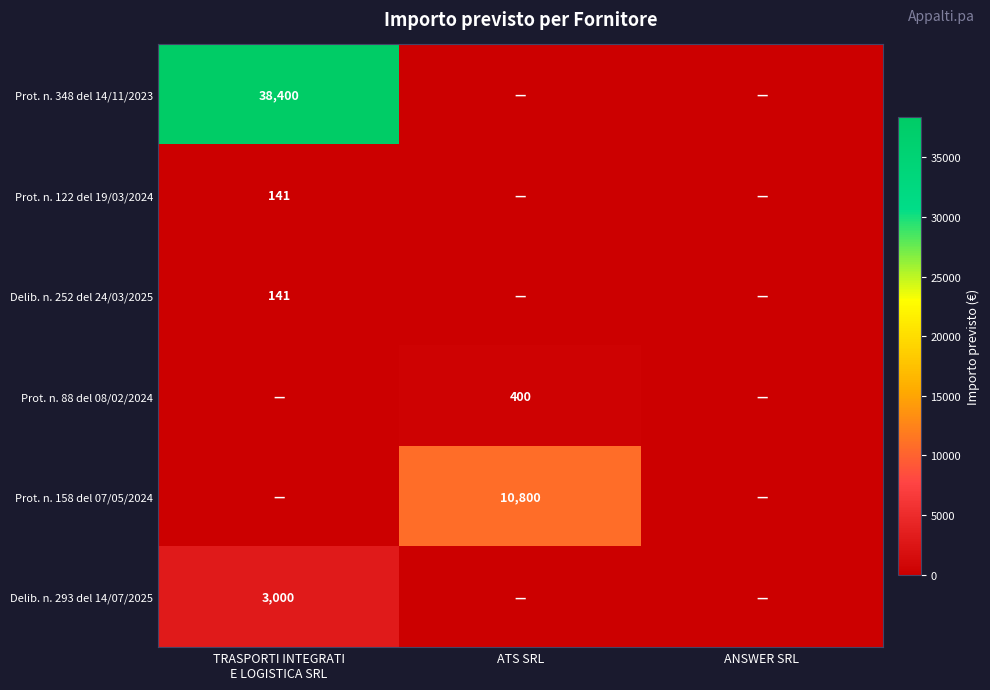

The Delib. n. 293 del 14/07/2025 series shows 0 at ATS SRL. True or false?

True